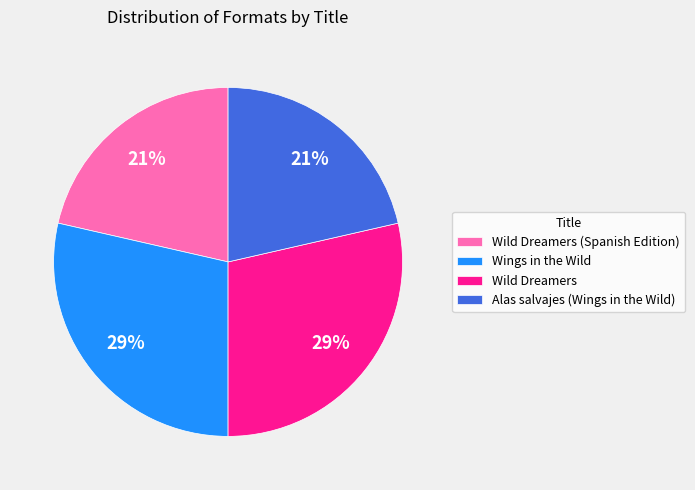

How many segments does this pie chart have?

4